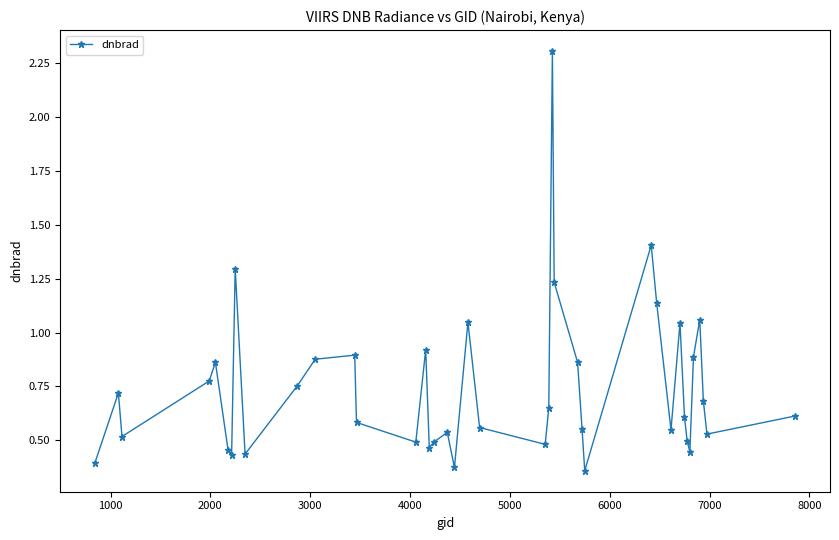

What is the sum of all values?

29.8